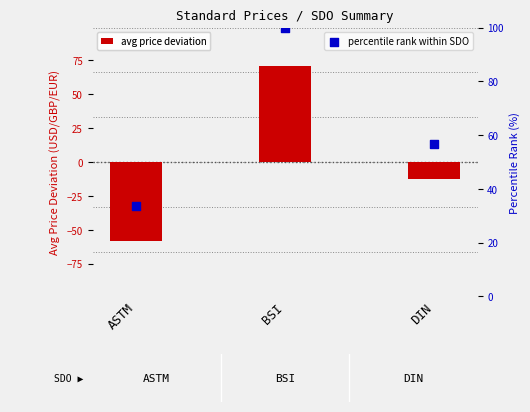

Which series contains the highest Y value?

percentile rank within SDO